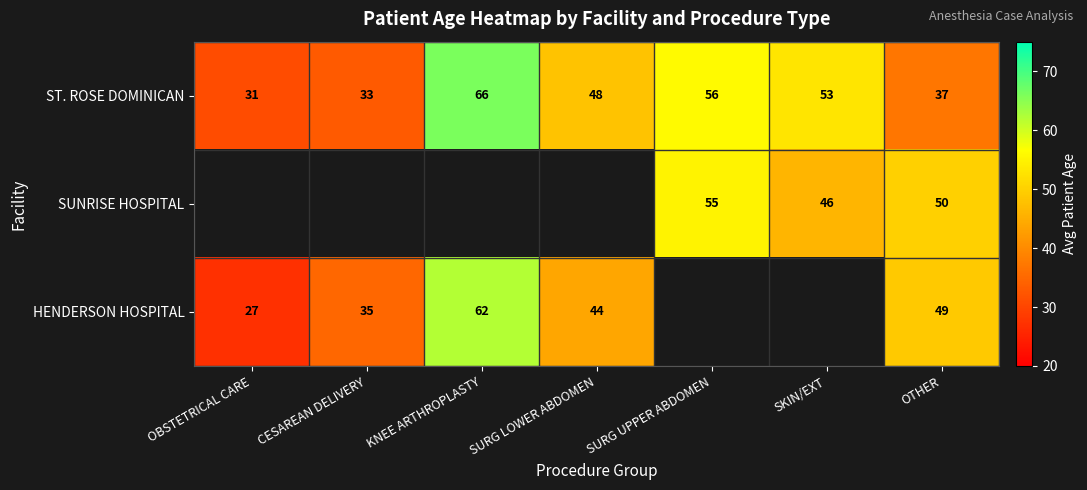

Which label corresponds to the smallest value in the chart?

OBSTETRICAL CARE